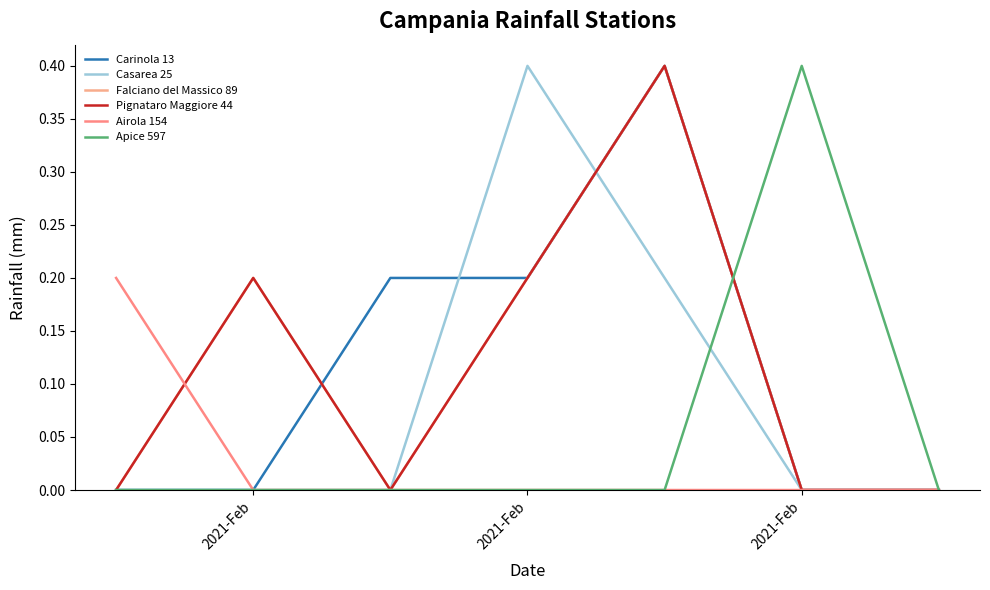

Is this an area chart (filled region under the line)?

No